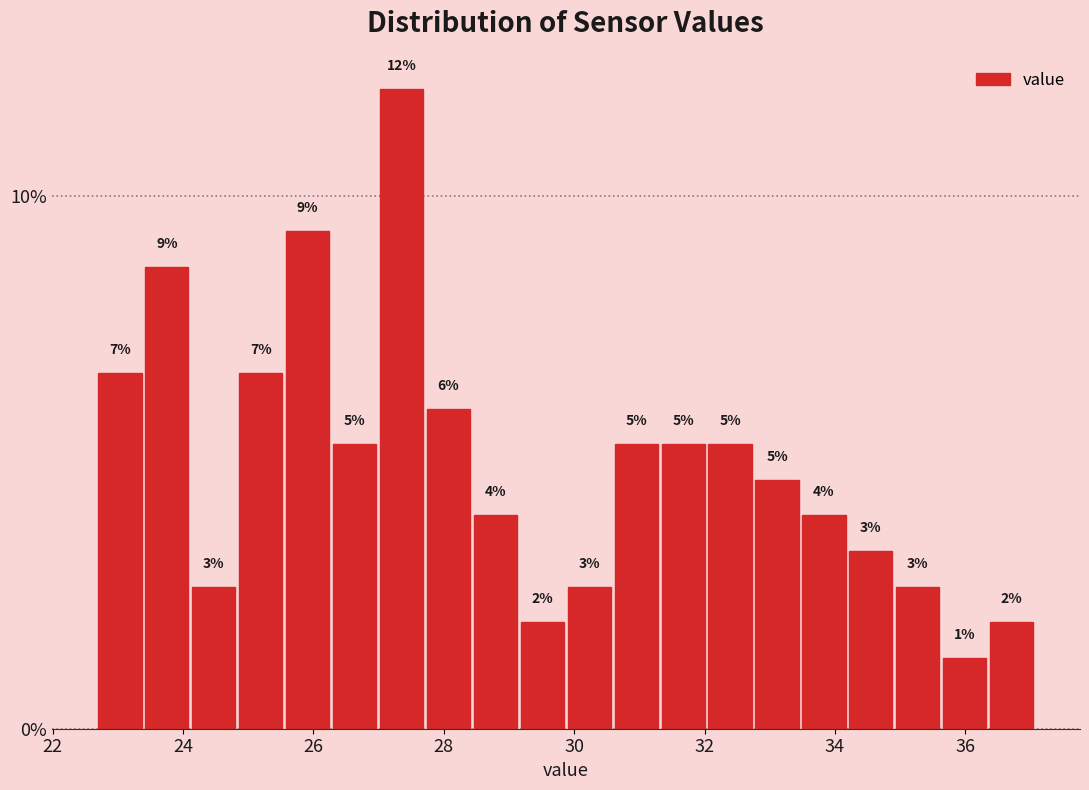

Read against the x-axis, roughly where is the centre of the tallest bar?

27.4